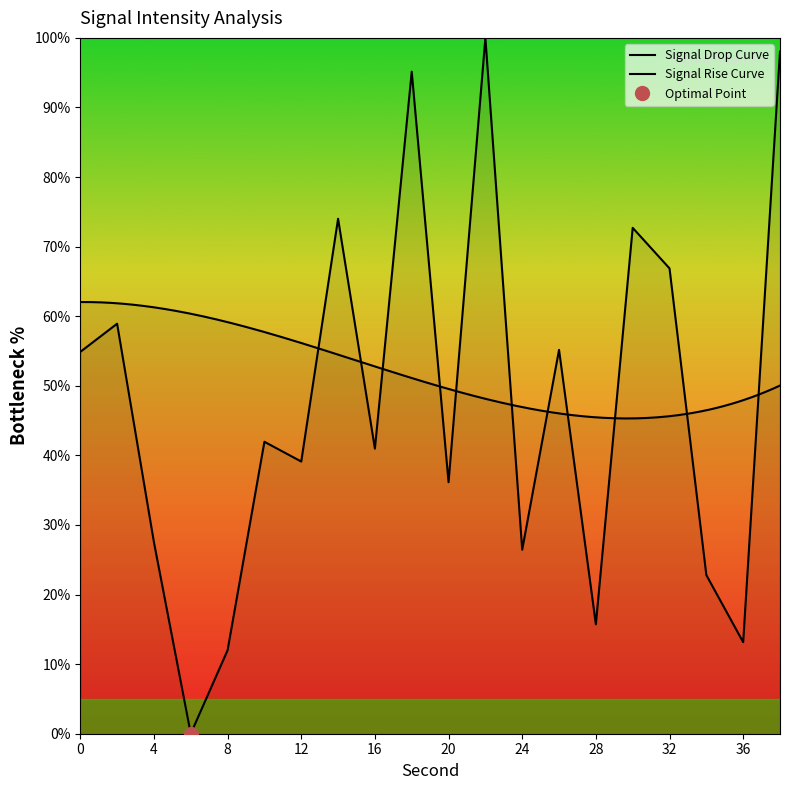

How many interior local valleys (lower than both neighbors) does the data have?

7